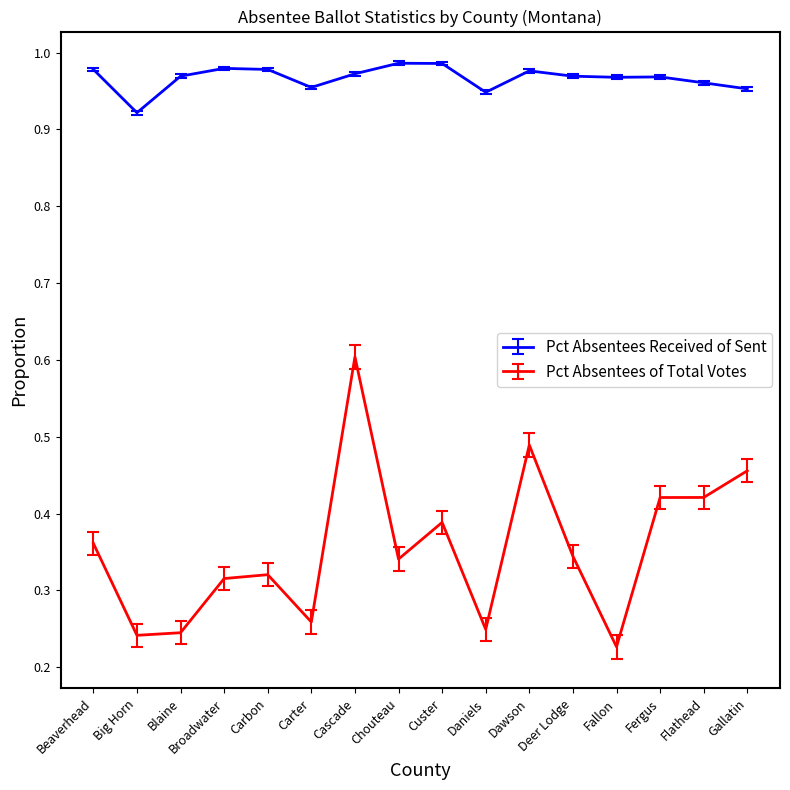

Which category has the lowest value in the Pct Absentees Received of Sent series?

Big Horn